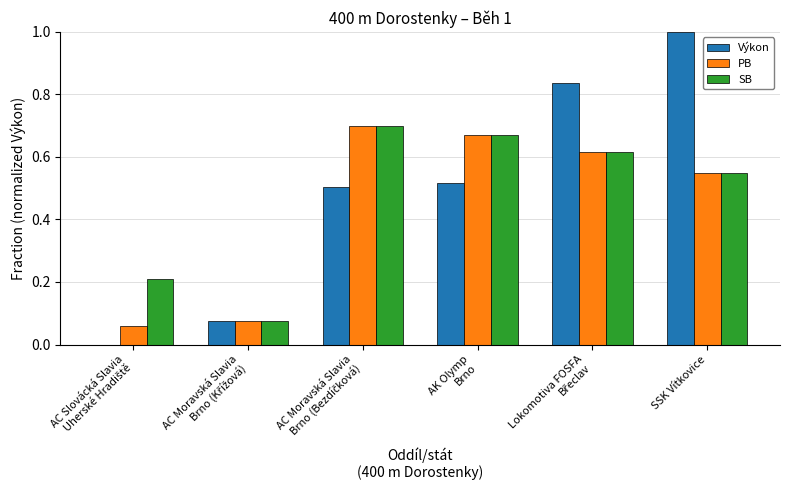

Is it true that Výkon equals 1.0 at SSK Vítkovice?

True